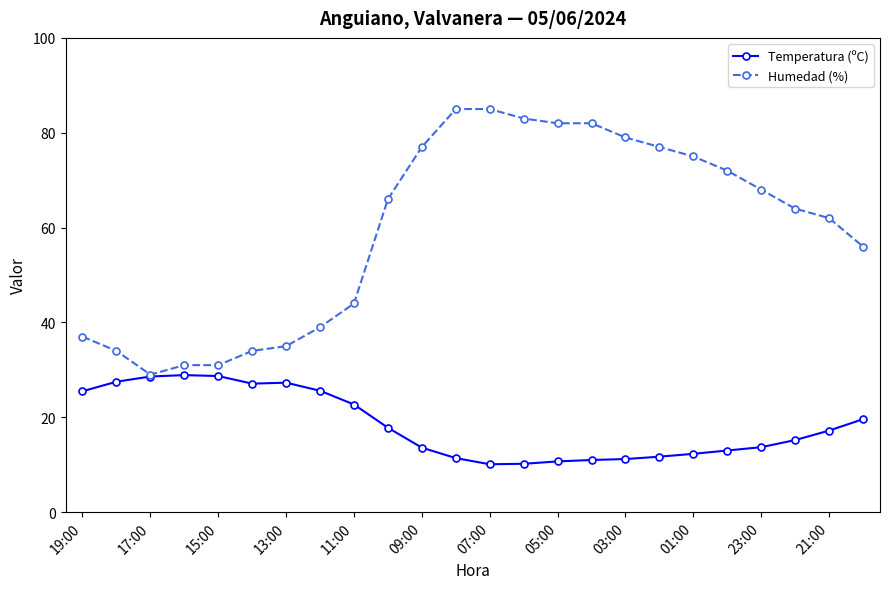

What is the minimum value shown in the chart?

10.1